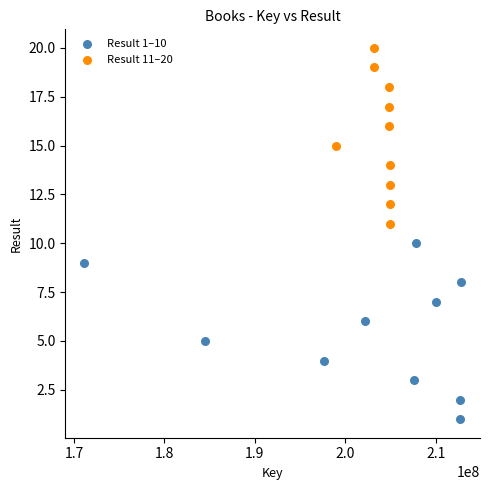

Which series reaches the minimum Y coordinate?

Result 1–10